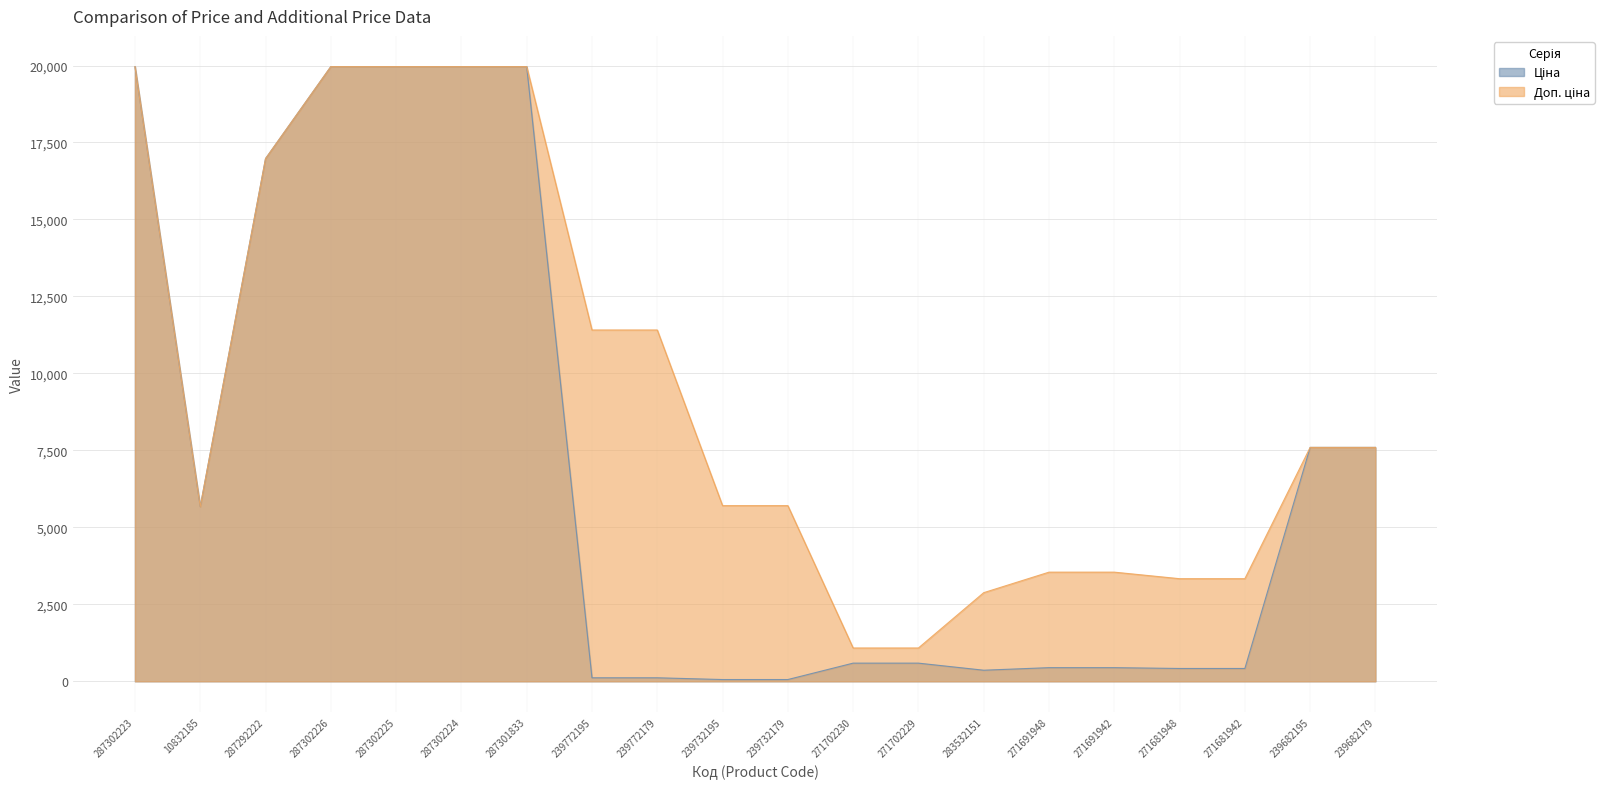

True or false: Ціна has more than 1 interior local peaks.

False